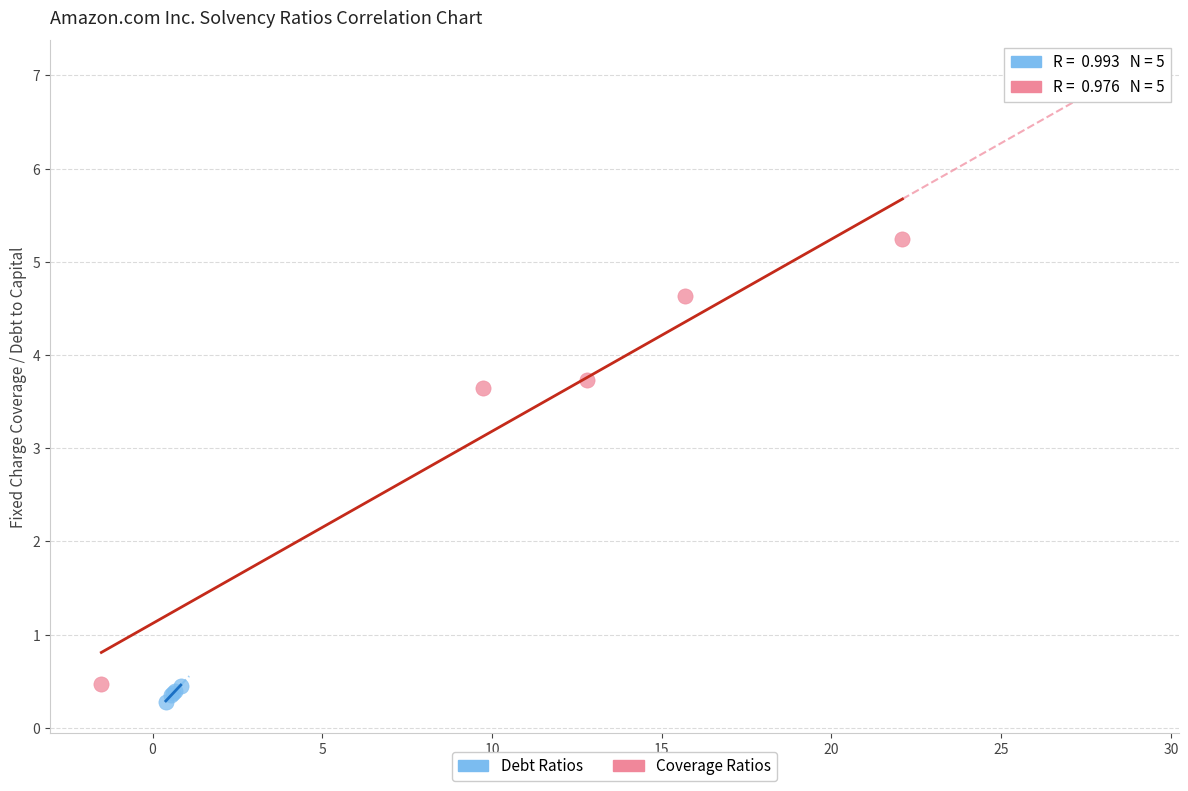

Which series contains the highest Y value?

Coverage Ratios